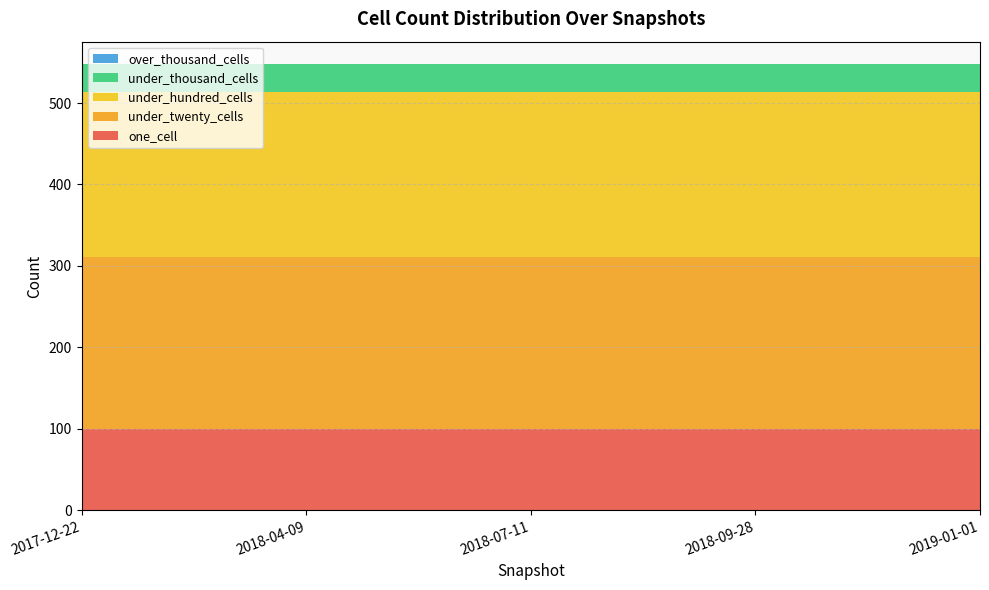

Reading left to right, transcribe all the data shown in this chart.

one_cell: 2017-12-22=100	2018-04-09=100	2018-07-11=100	2018-09-28=100	2019-01-01=100
under_twenty_cells: 2017-12-22=211	2018-04-09=211	2018-07-11=211	2018-09-28=211	2019-01-01=211
under_hundred_cells: 2017-12-22=202	2018-04-09=202	2018-07-11=202	2018-09-28=202	2019-01-01=202
under_thousand_cells: 2017-12-22=35	2018-04-09=35	2018-07-11=35	2018-09-28=35	2019-01-01=35
over_thousand_cells: 2017-12-22=0	2018-04-09=0	2018-07-11=0	2018-09-28=0	2019-01-01=0